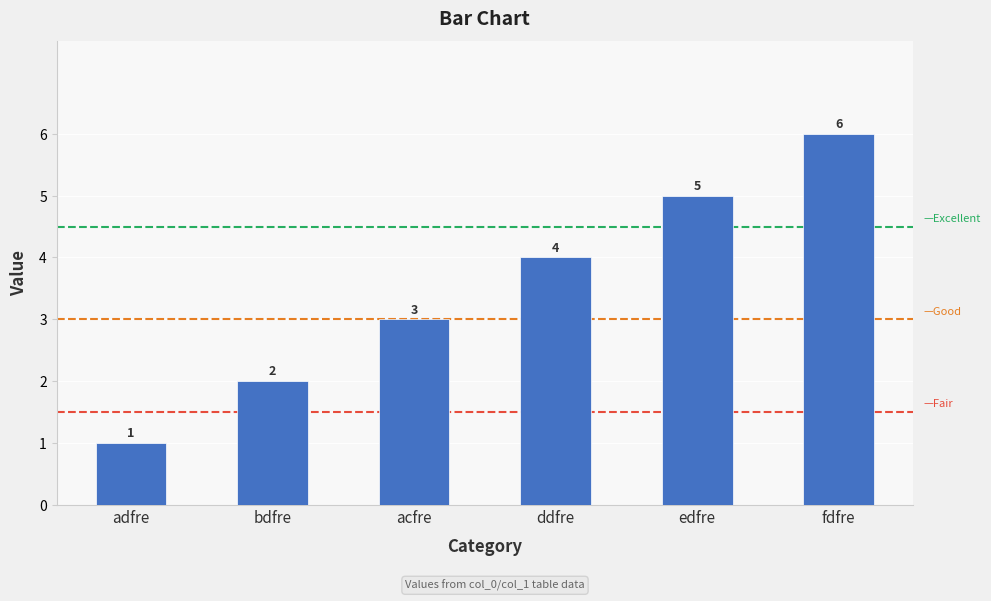

Rank the categories by value from lowest to highest.

adfre, bdfre, acfre, ddfre, edfre, fdfre